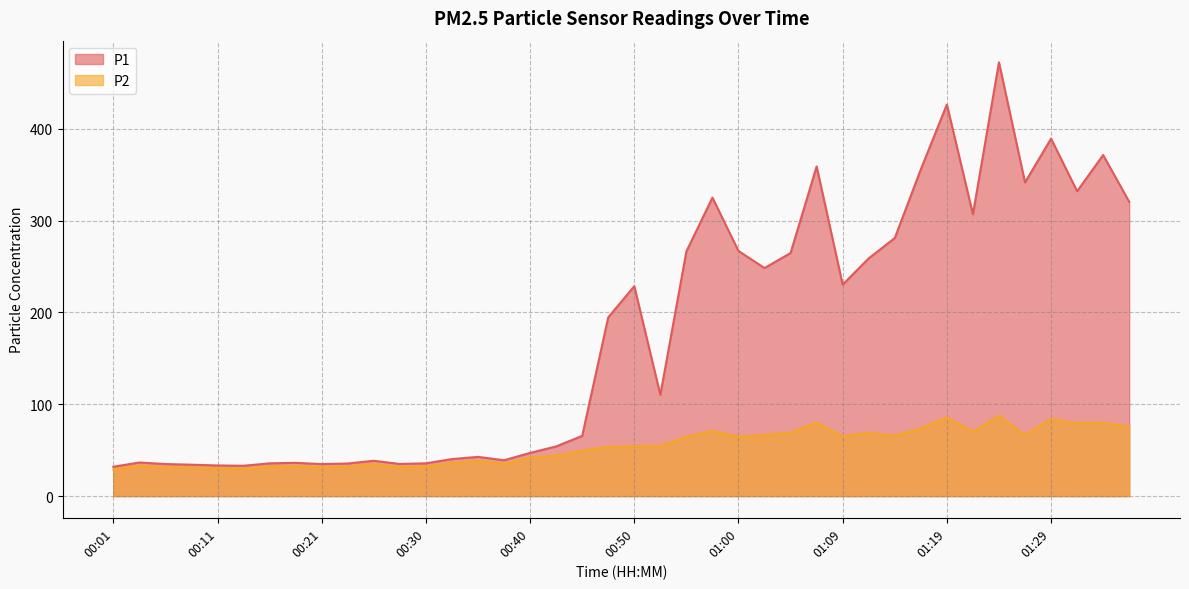

Rank the series by their maximum value, from highest to lowest.

P1, P2